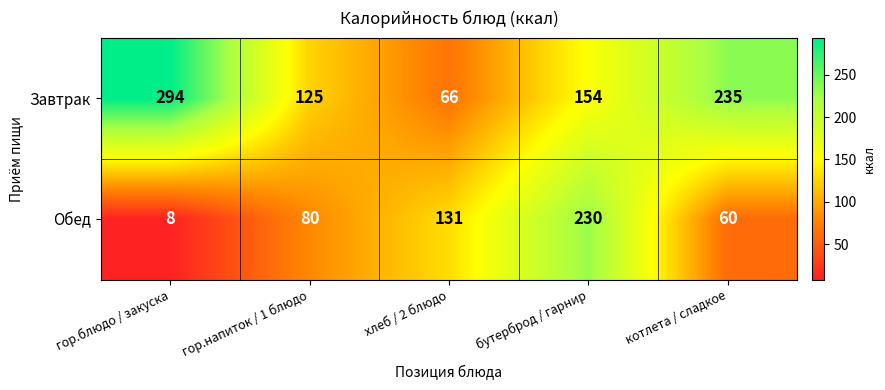

List the series in order of their peak value, lowest first.

Обед, Завтрак